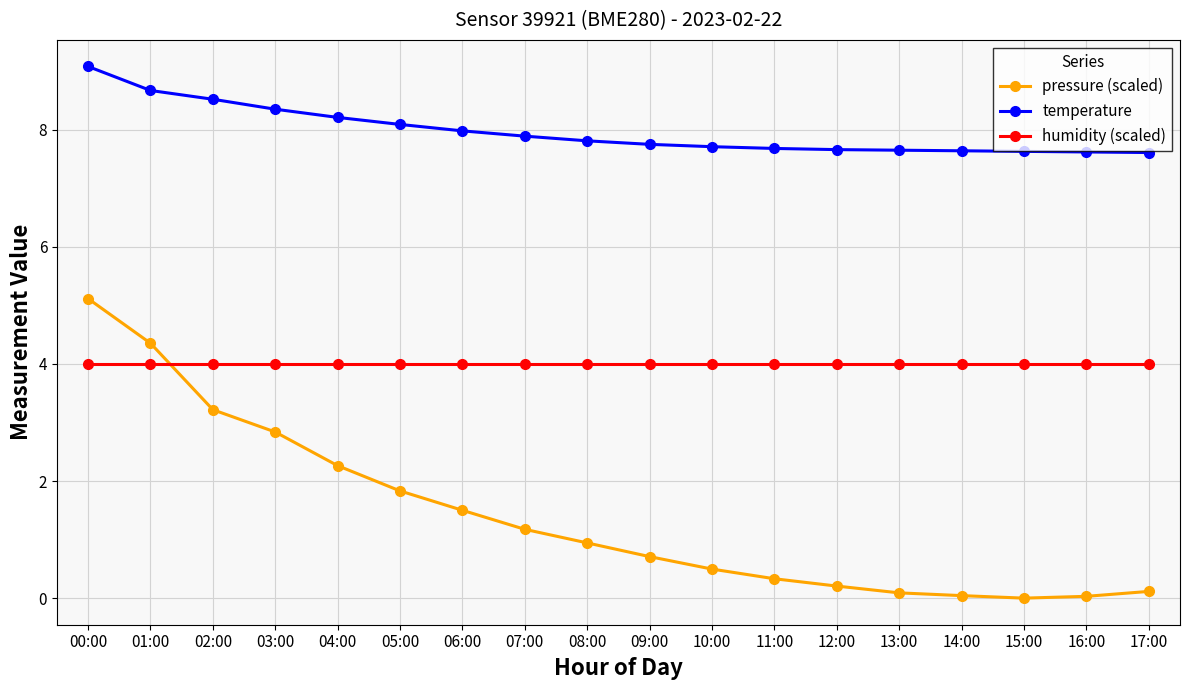

Between 01:00 and 03:00, which series saw the biggest shift?

pressure (scaled)